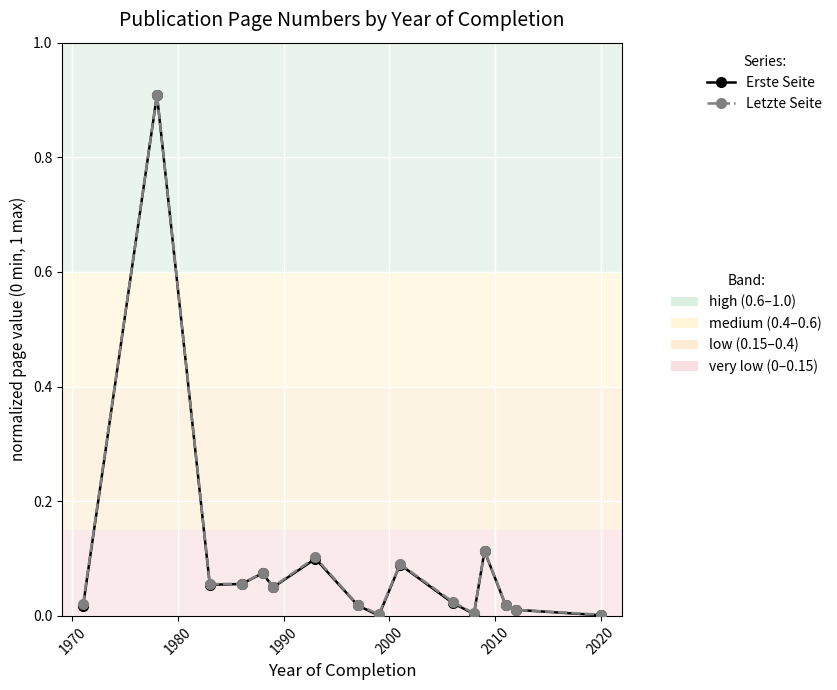

How many lines are shown in the chart?

2